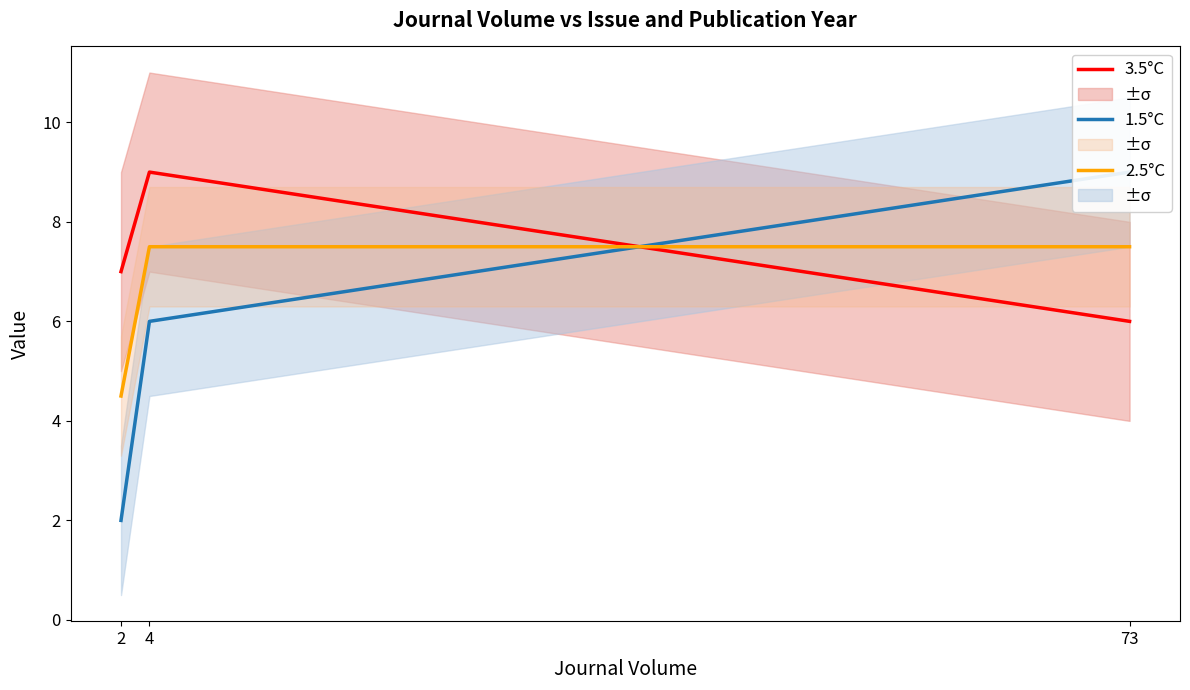

What is the average value of the 1.5°C series?

5.7